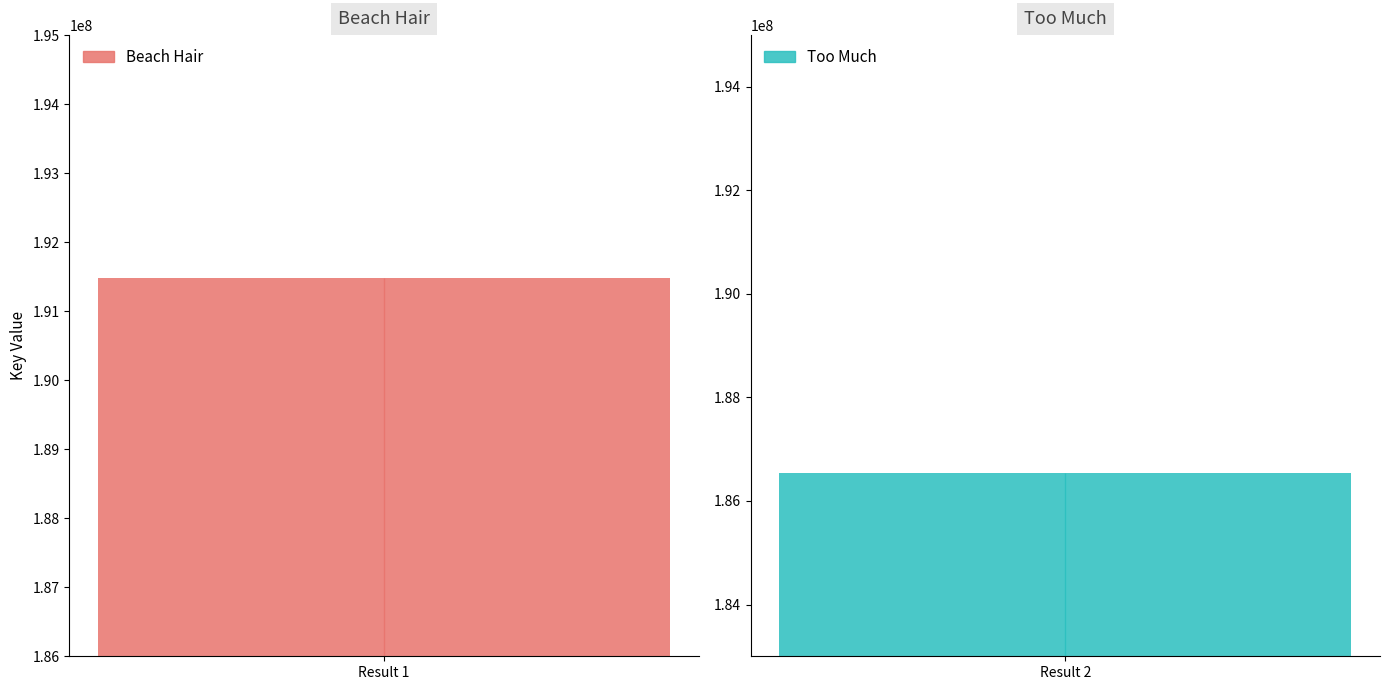

List the labels in order of value, smallest first.

Too Much, Beach Hair